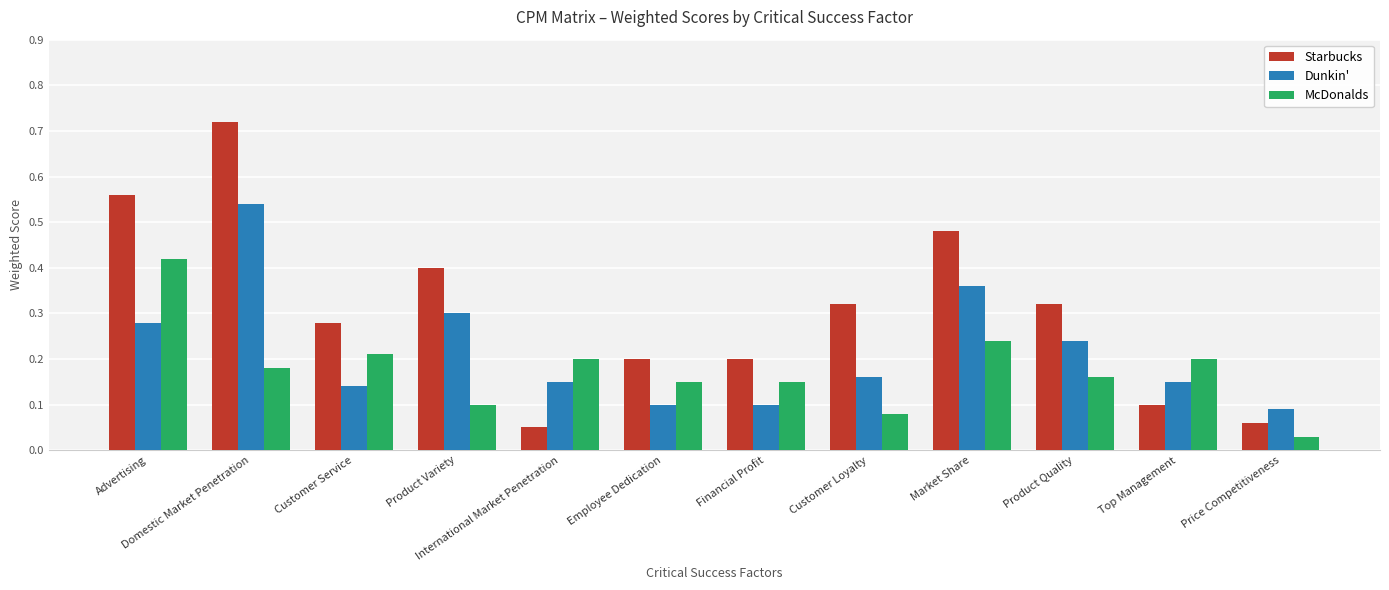

Between Employee Dedication and Market Share, which series saw the biggest shift?

Starbucks